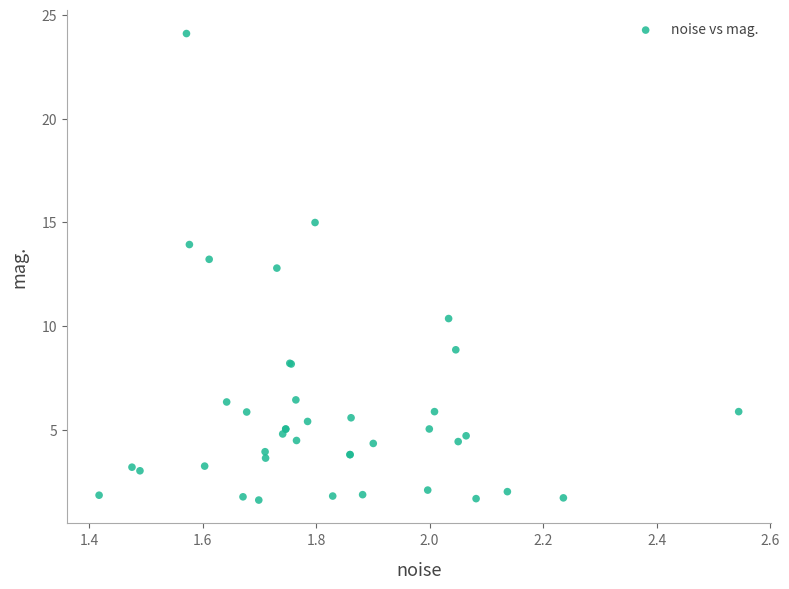

What Y value in the scatter plot is closest to 12?

12.8